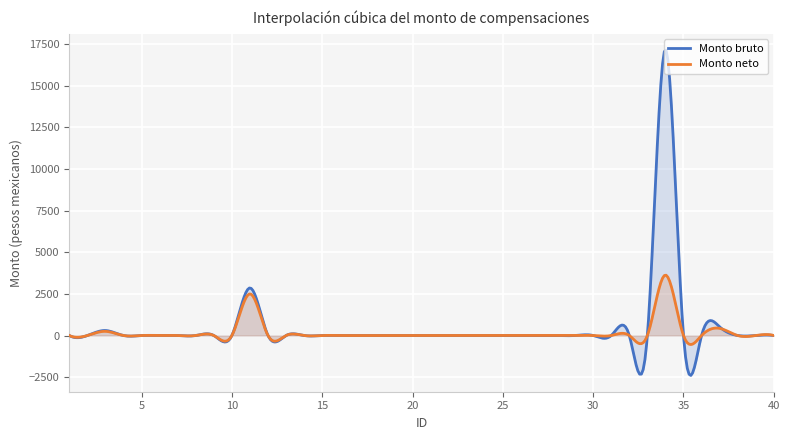

What is the difference between the second highest and second lowest values in the Monto bruto series?

19370.5